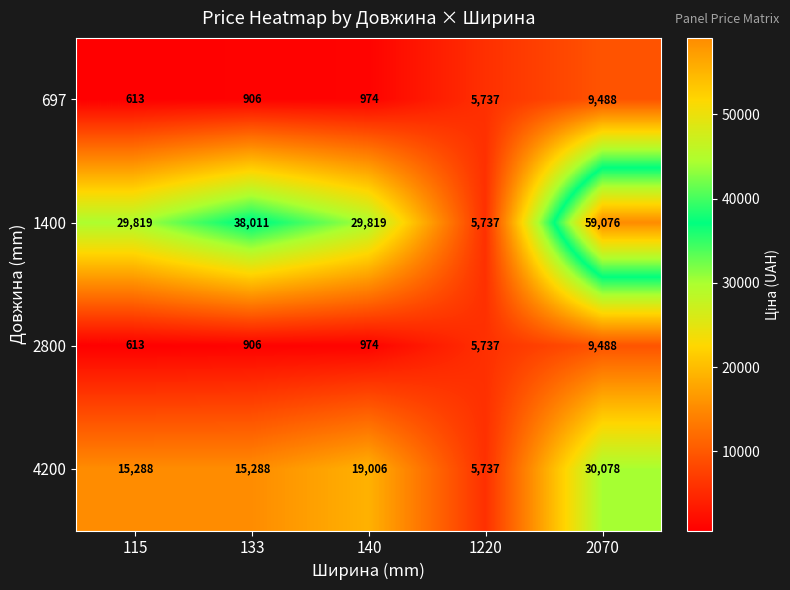

Is the value of 1400 at 115 greater than the value of 697 at 2070?

Yes